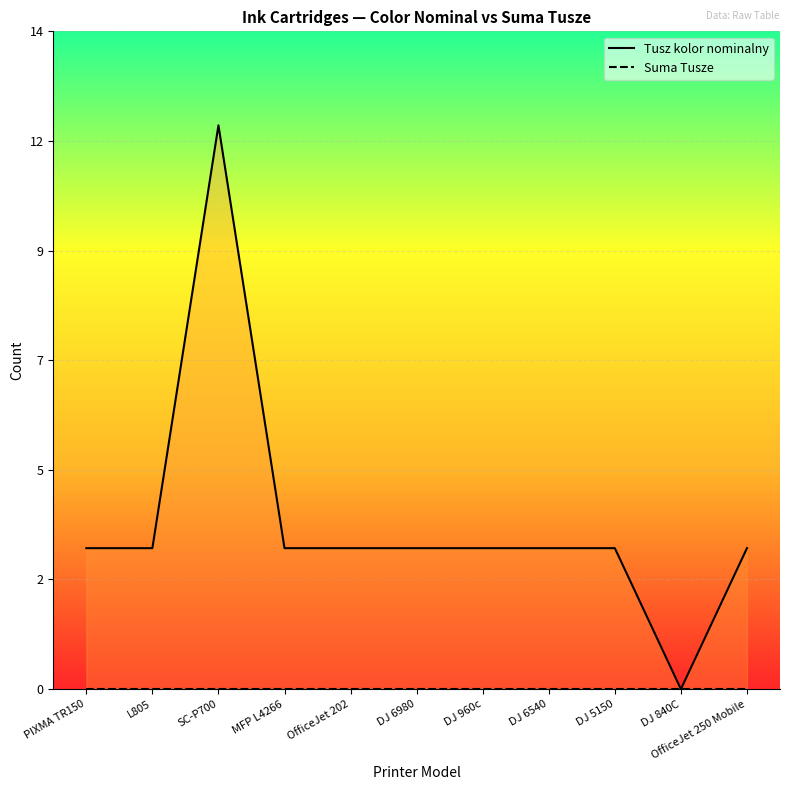

What is the spread (max minus min) of values at MFP L4266?

3